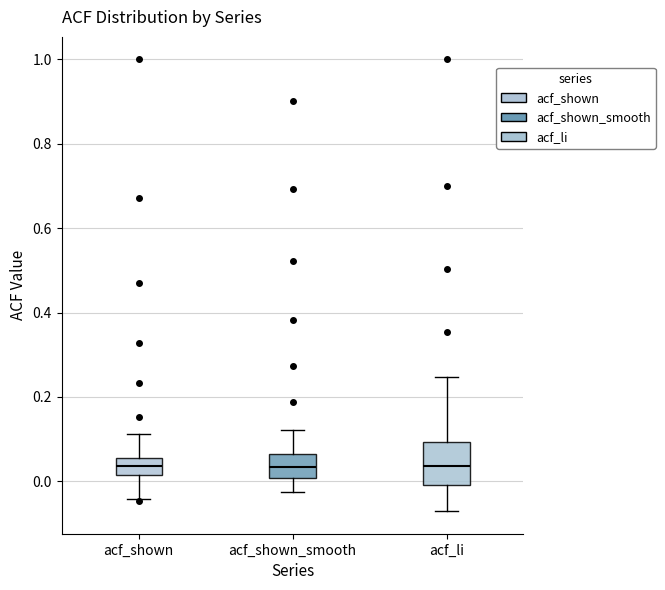

Where does the median line of the box for acf_li sit on the y-axis? The values are not printed on the chart, so give them approximately, as read against the axis.

0.04